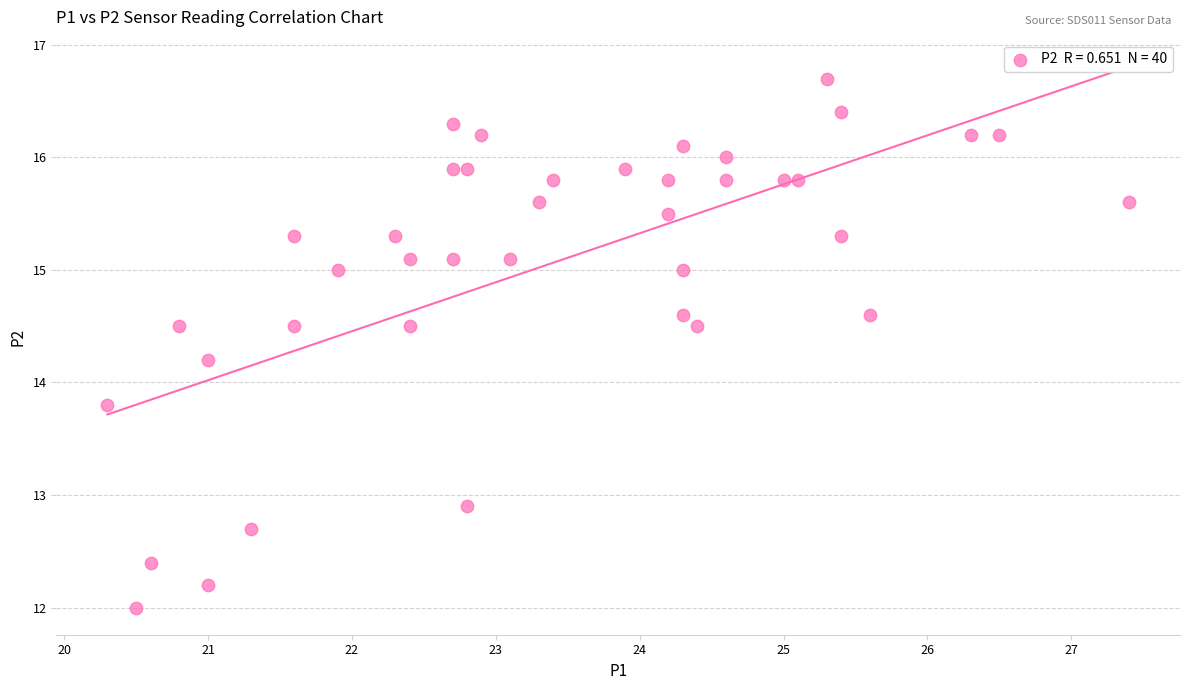

What is the range of Y values (max minus min)?

4.7